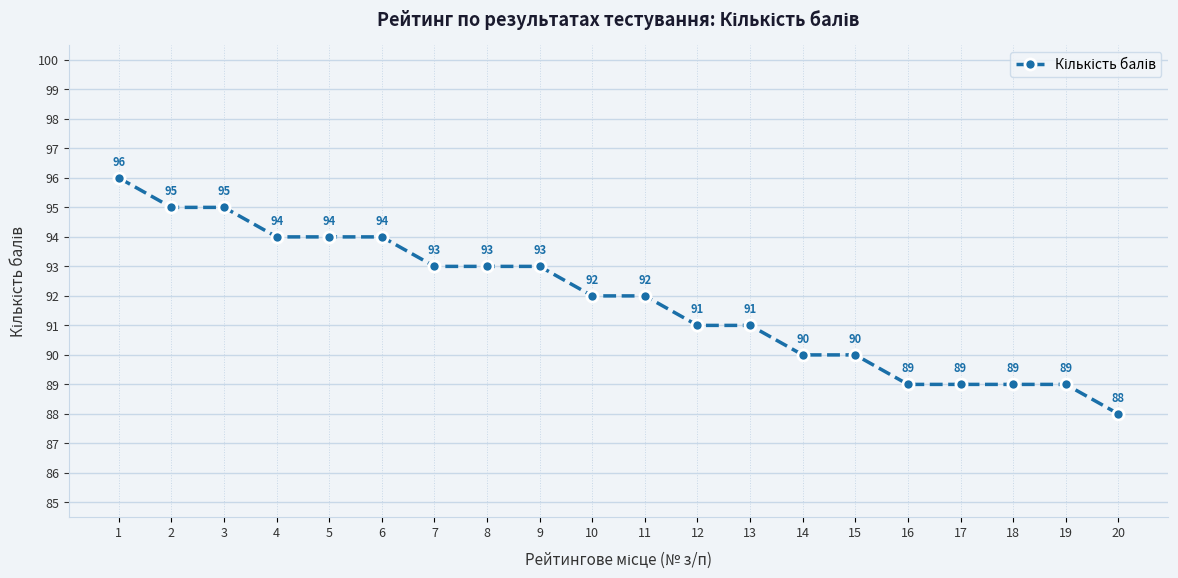

The value at 10 is 142. True or false?

False